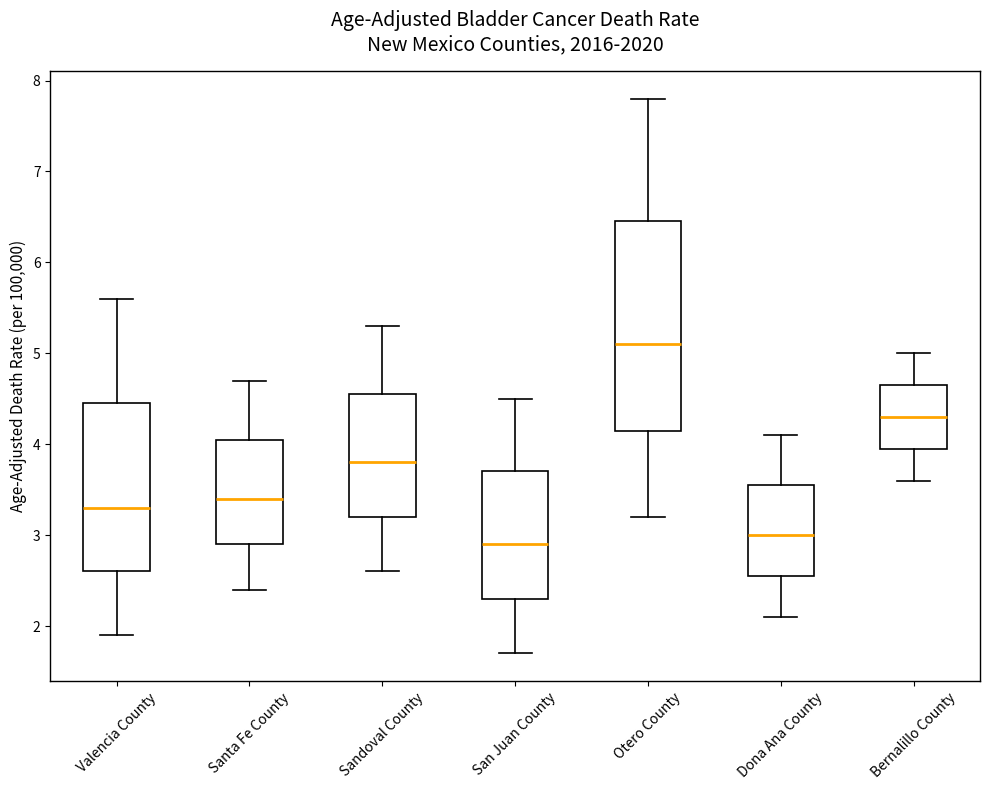

Comparing the boxes themselves (not the whiskers), which one is the tallest?

Otero County